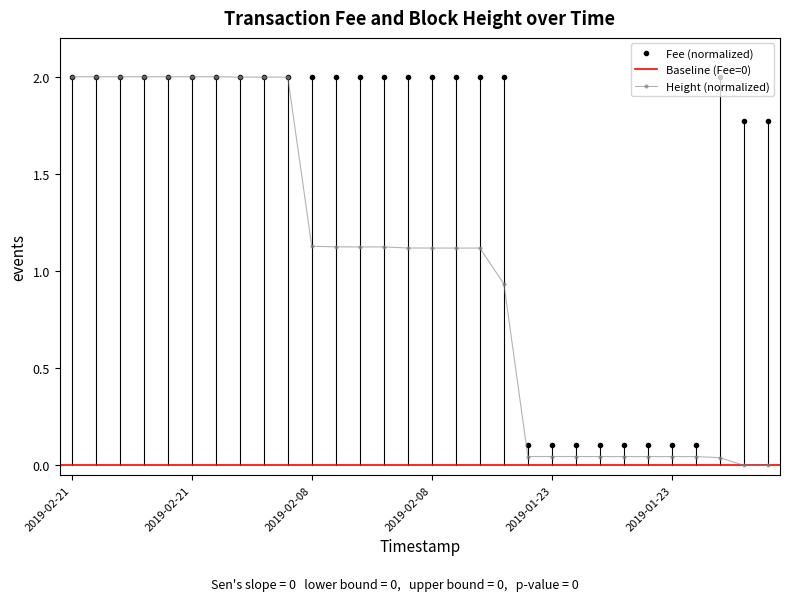

List the series in order of their peak value, lowest first.

Fee, Height